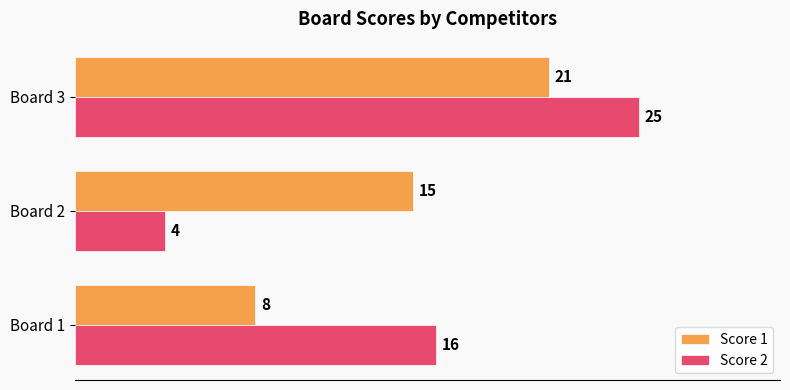

How many series are shown in this chart?

2